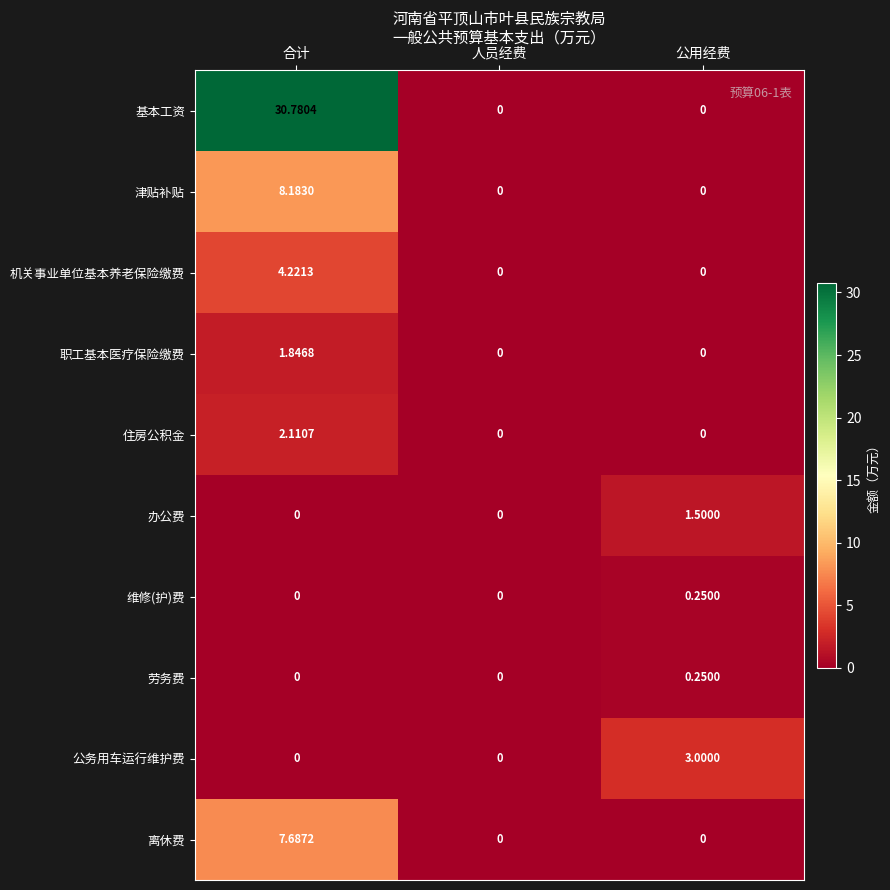

At which category is the sum across all series the highest?

合计